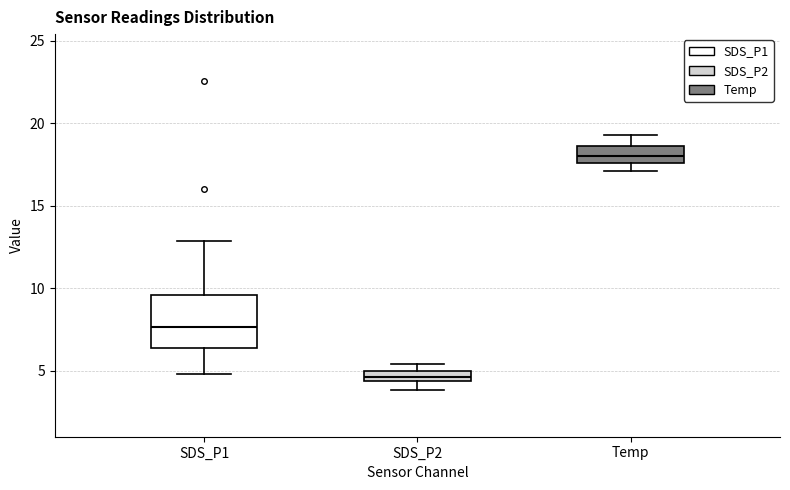

Where is the lower edge of the box for SDS_P1 on the y-axis? The values are not printed on the chart, so give them approximately, as read against the axis.

6.5